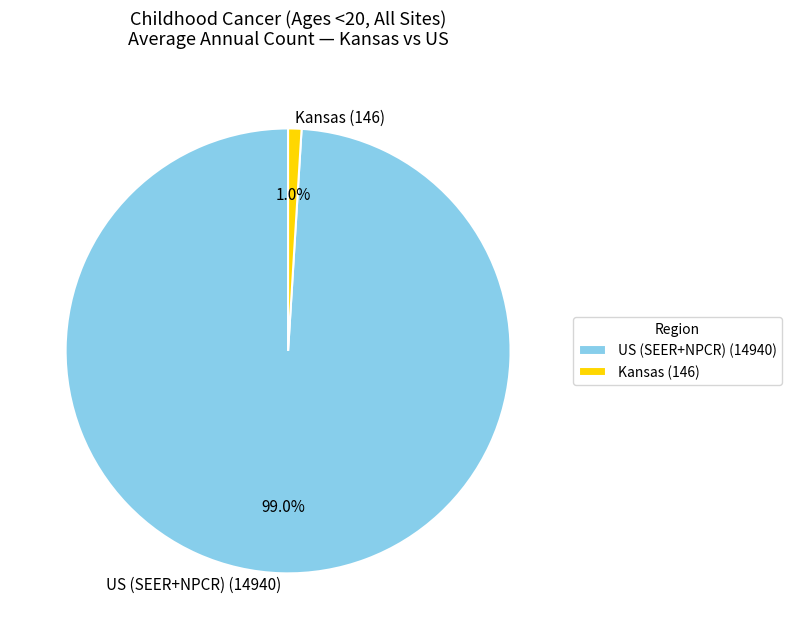

Rank the categories by value from highest to lowest.

US (SEER+NPCR) (14940), Kansas (146)